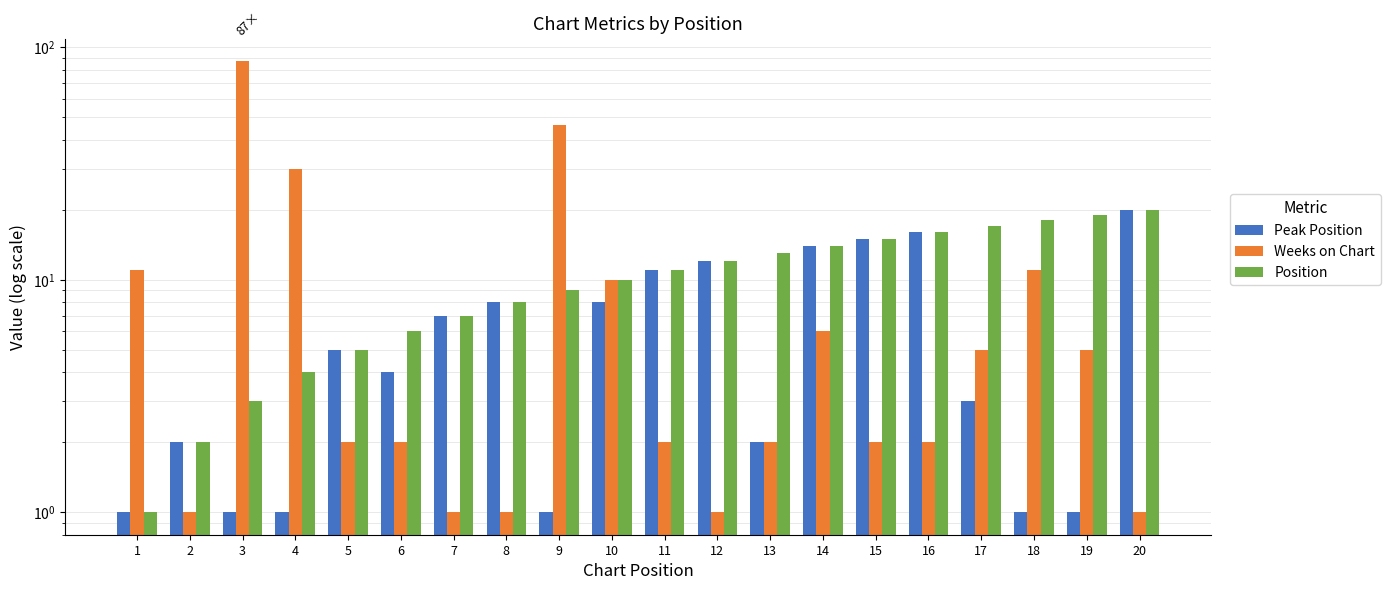

Between 9 and 4, which is larger?

9